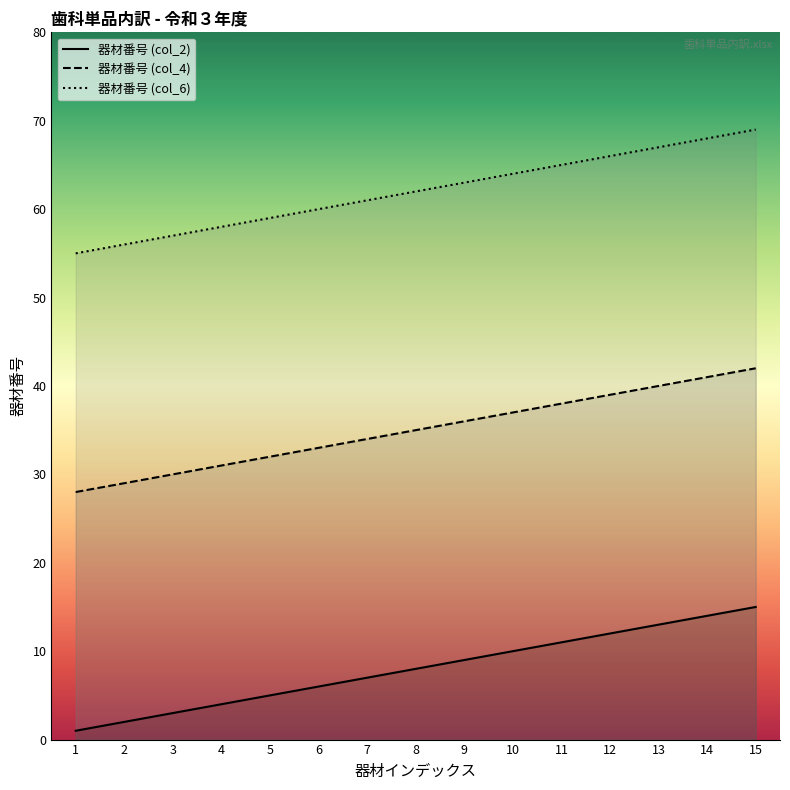

Is it true that 器材番号 (col_2) equals 1 at 2?

False